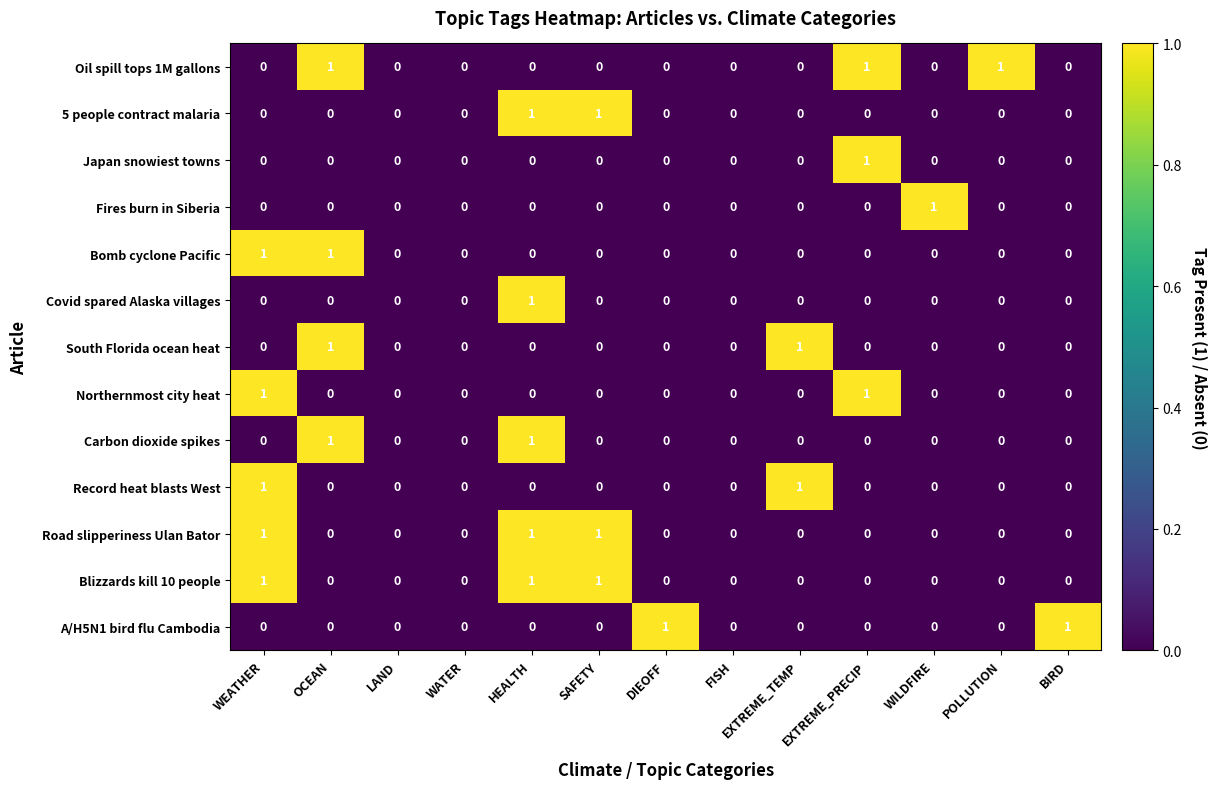

How many Blizzards kill 10 people values are between 0 and 1?

13